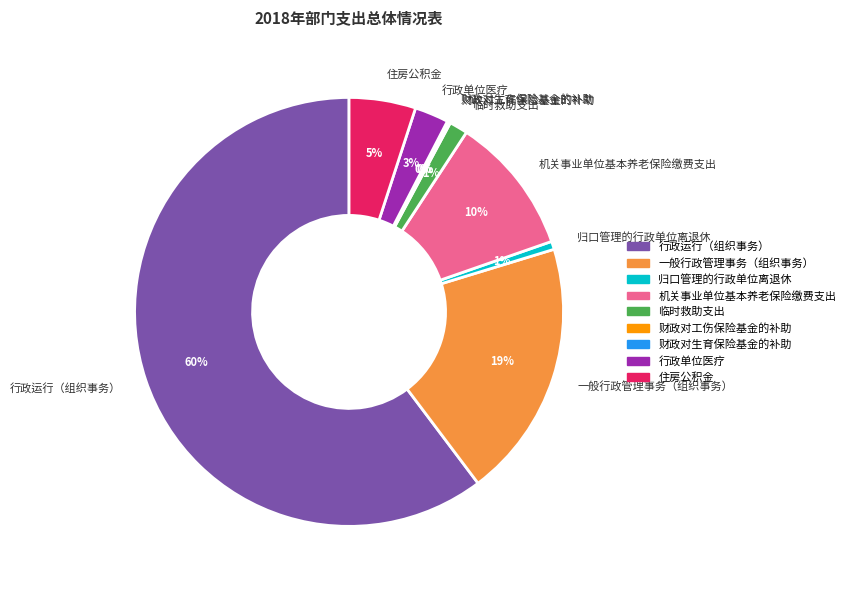

To the nearest percent, what portion does 住房公积金 represent?

5%